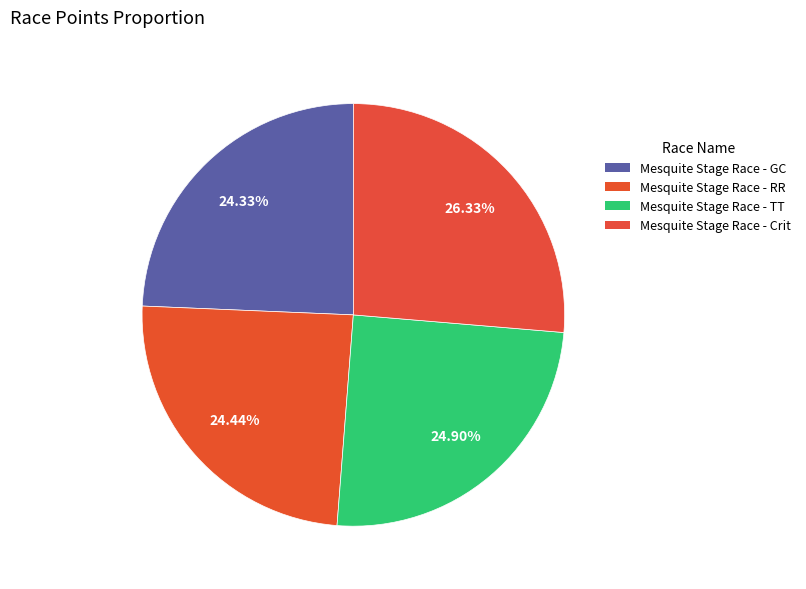

What percentage is the Mesquite Stage Race - GC slice, to the nearest percent?

24%